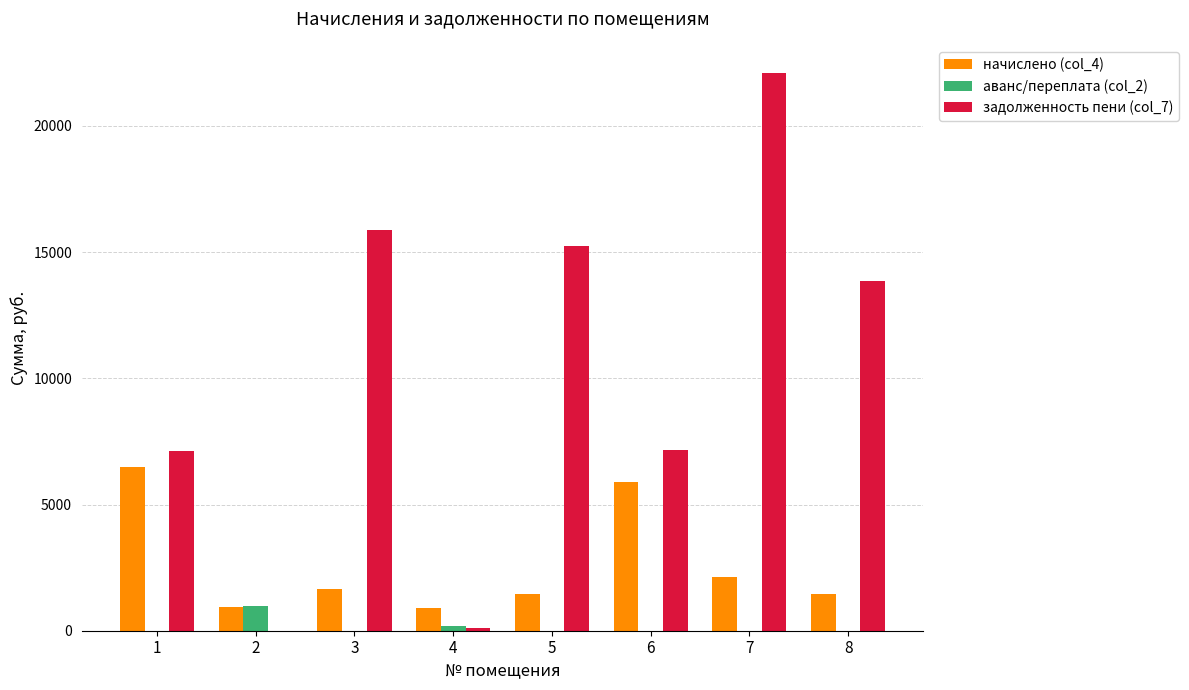

At which category is the sum across all series the highest?

7